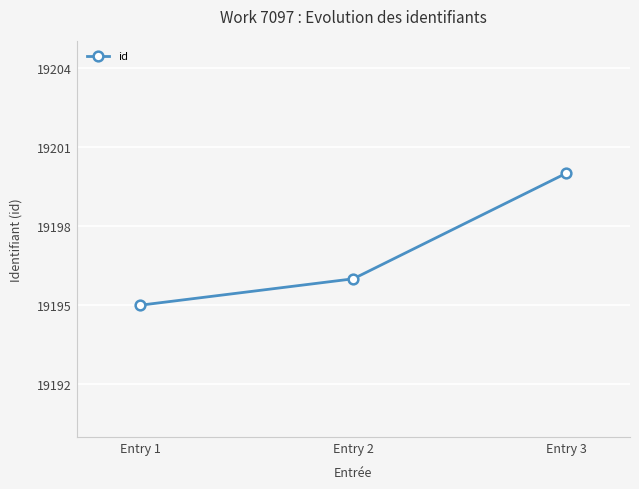

Does the chart display data point markers on the line(s)?

Yes